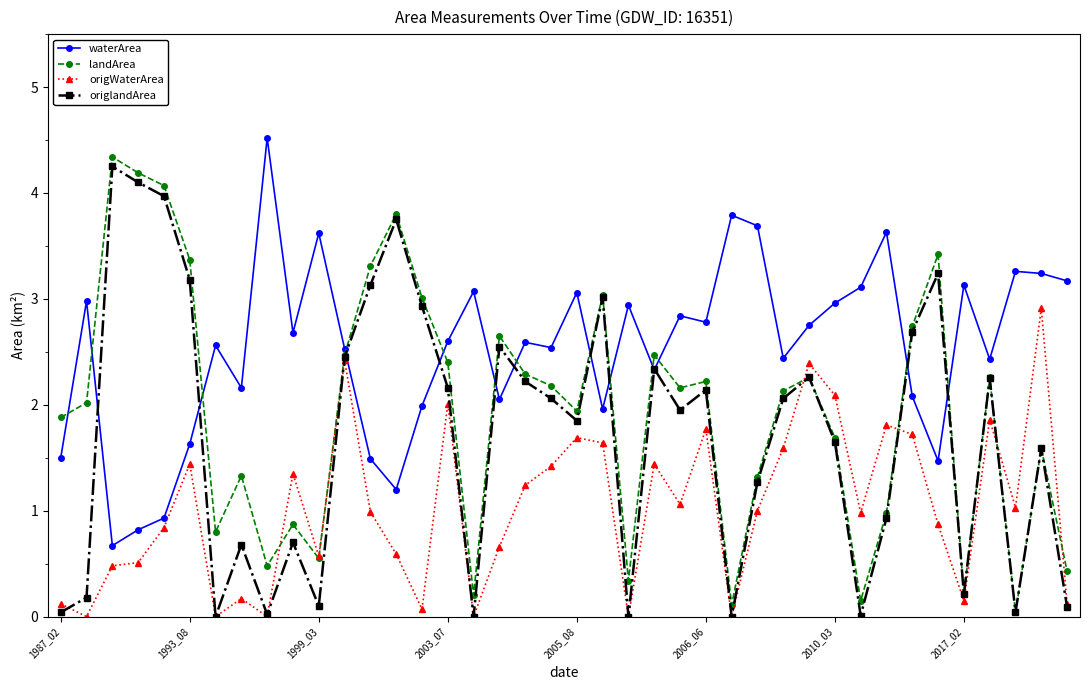

What is the difference between the second highest and minimum values in the waterArea series?

3.1